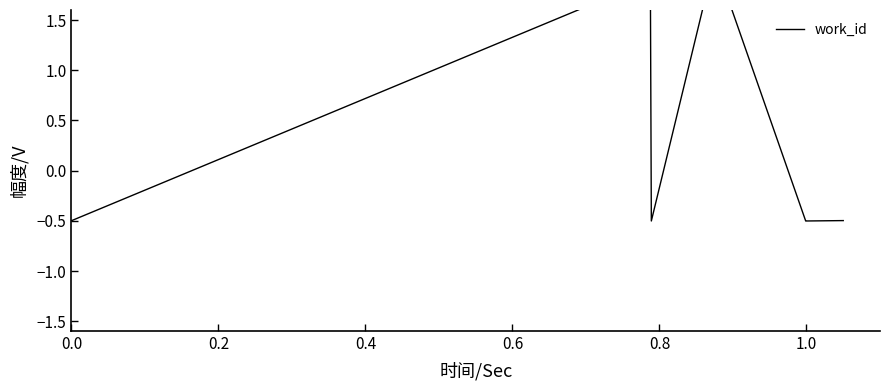

How many points are lower than both their immediate neighbors (excluding endpoints)?

1